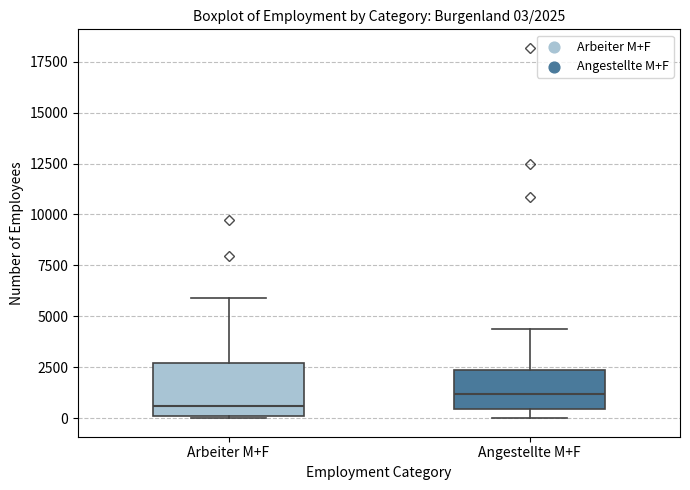

Which box has the highest median line?

Angestellte M+F